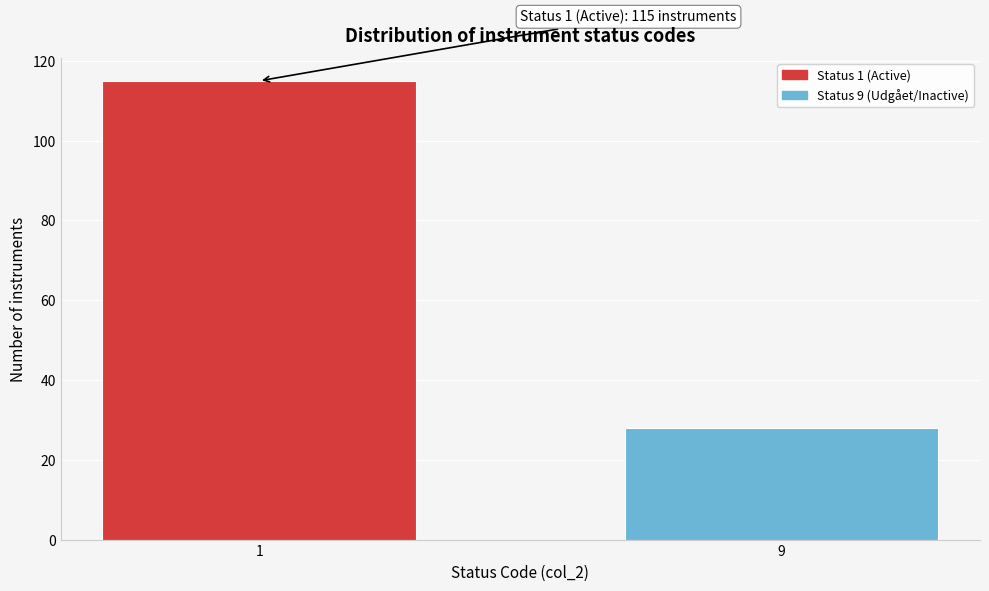

Reading right to left, list all the values displayed in this chart.

28	115